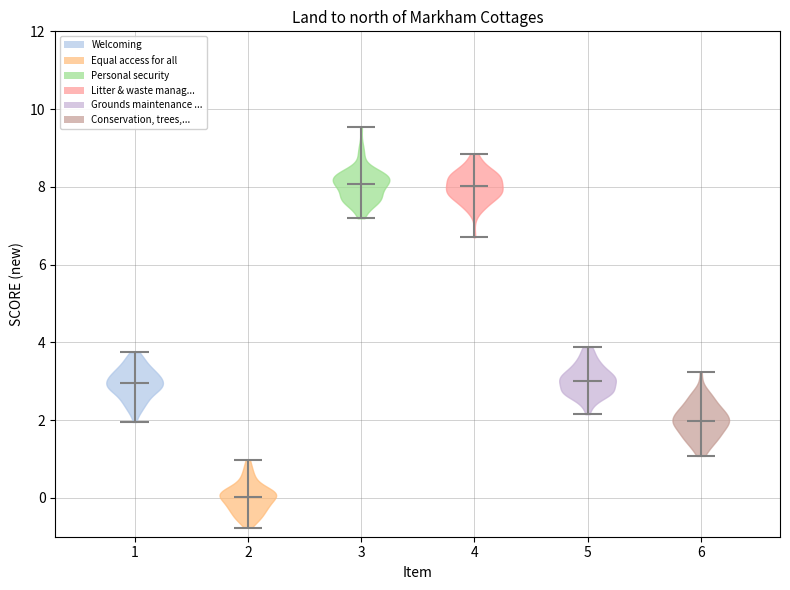

Which violin has the lowest median line?

2